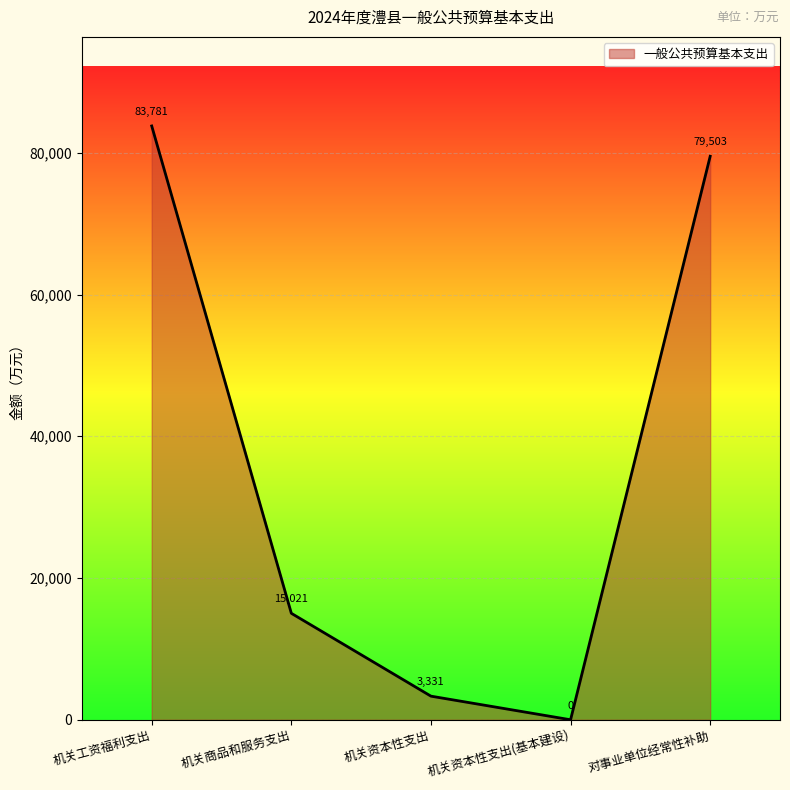

Where is the first local minimum?

机关资本性支出(基本建设)